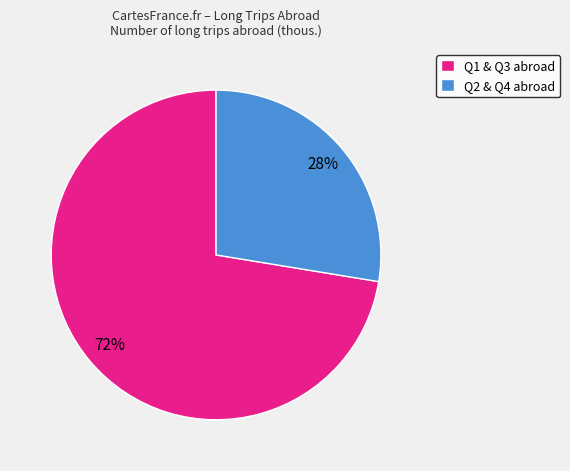

Between Q1 & Q3 abroad and Q2 & Q4 abroad, which is larger?

Q1 & Q3 abroad